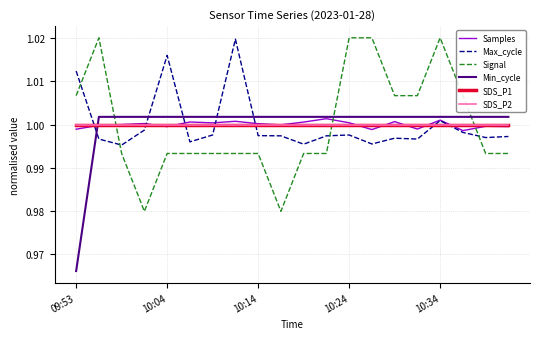

Does the chart display data point markers on the line(s)?

No